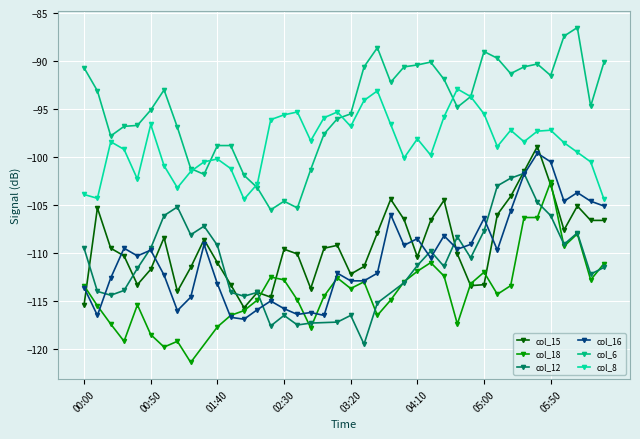

The value of col_16 at 05:00 is -57.2. True or false?

False